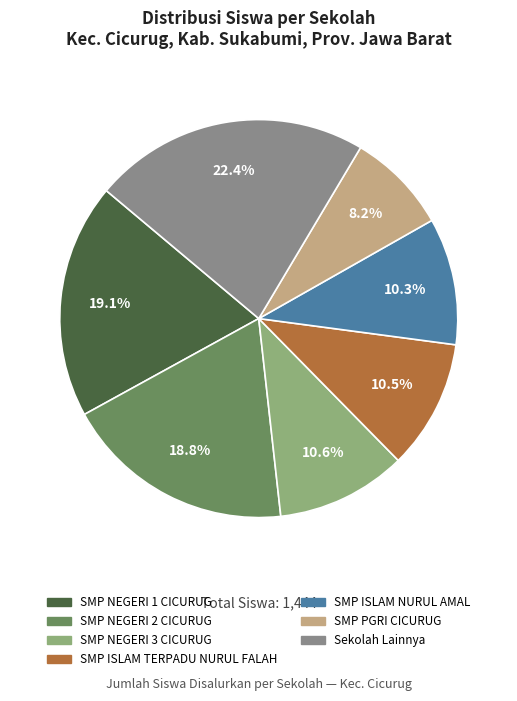

Is there any slice that represents more than half of the pie?

No